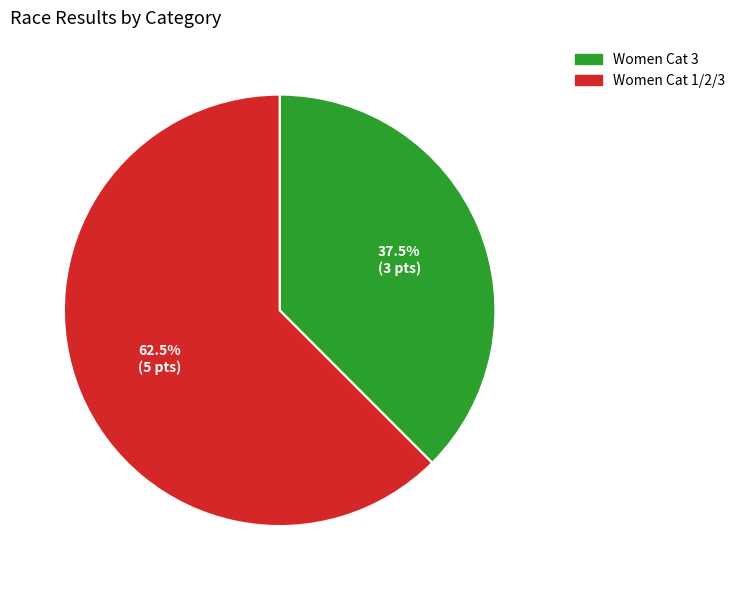

How many segments does this pie chart have?

2